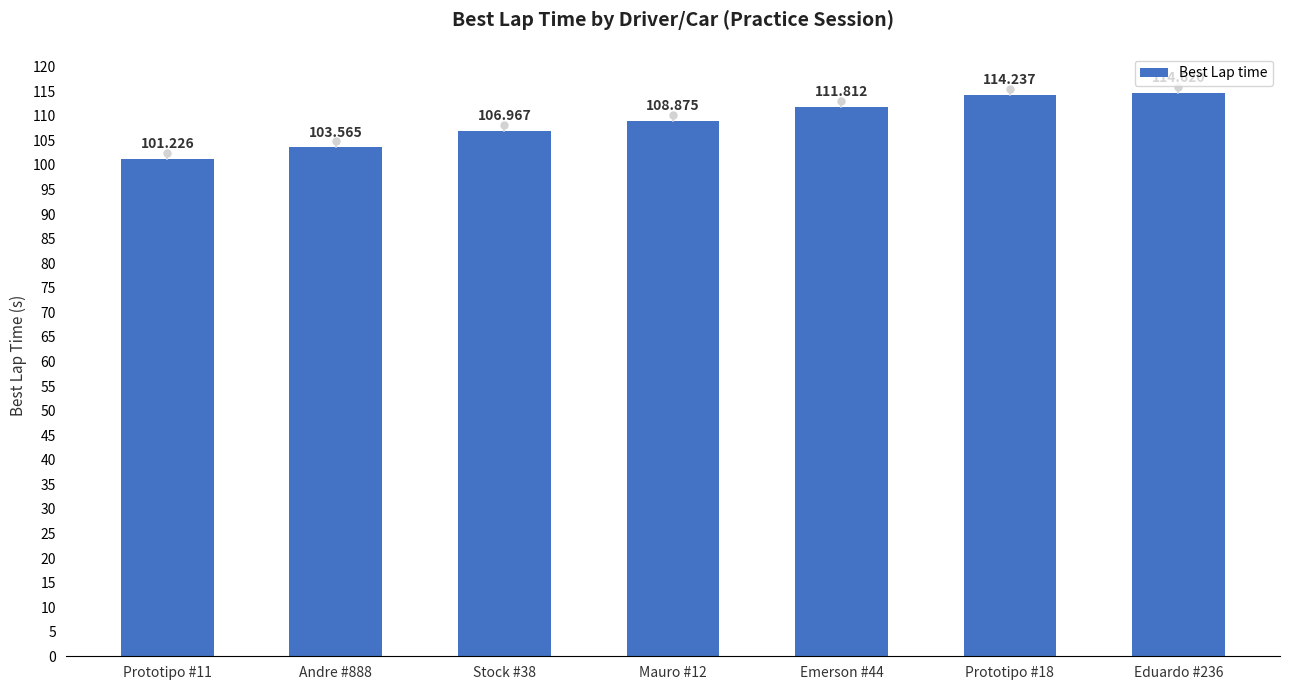

What is the ratio of the value at Prototipo #11 to the value at Andre #888?

1.0